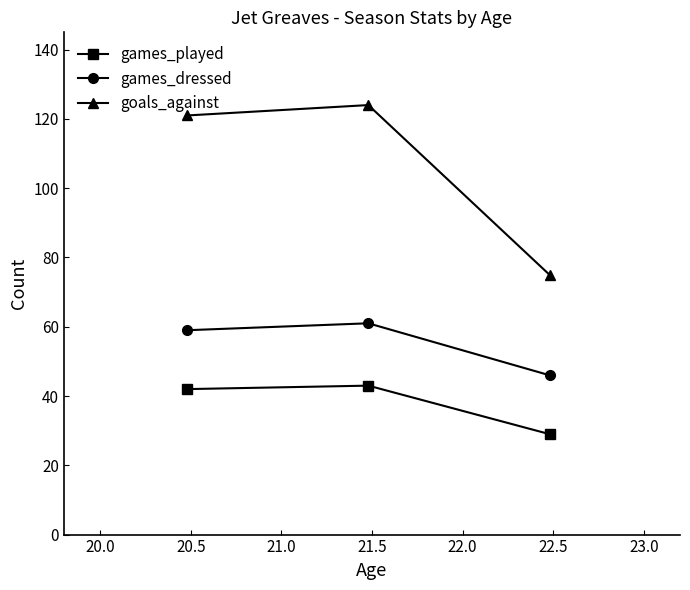

What is the sum of all goals_against values?

320